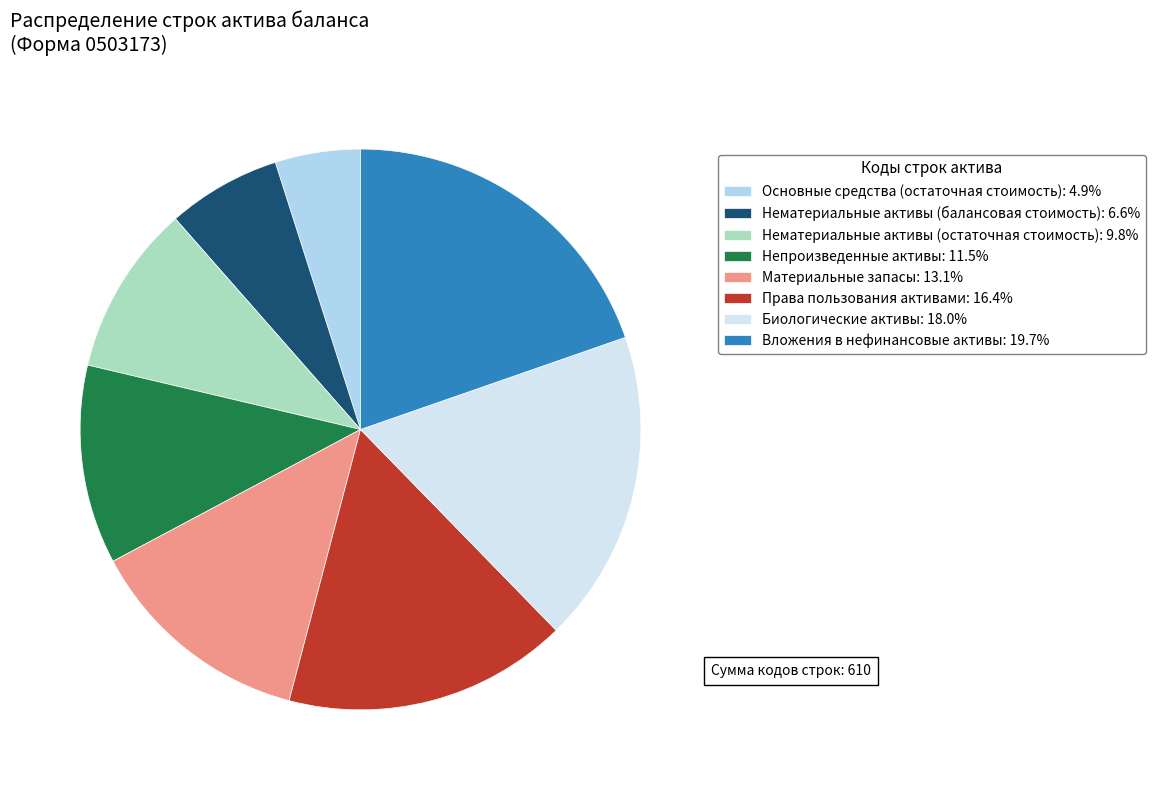

Count the number of slices in the pie.

8